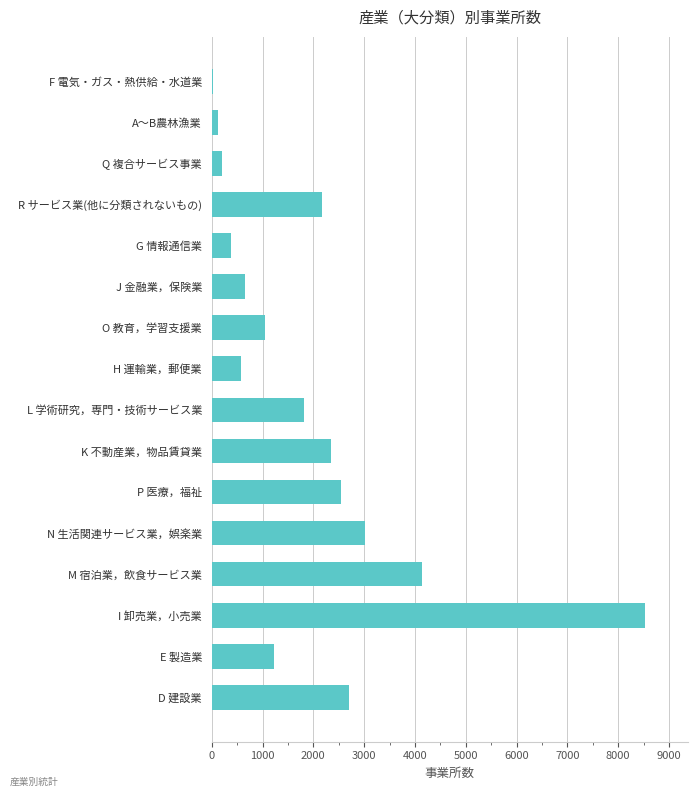

The chart shows a value of 1901 at E 製造業. True or false?

False